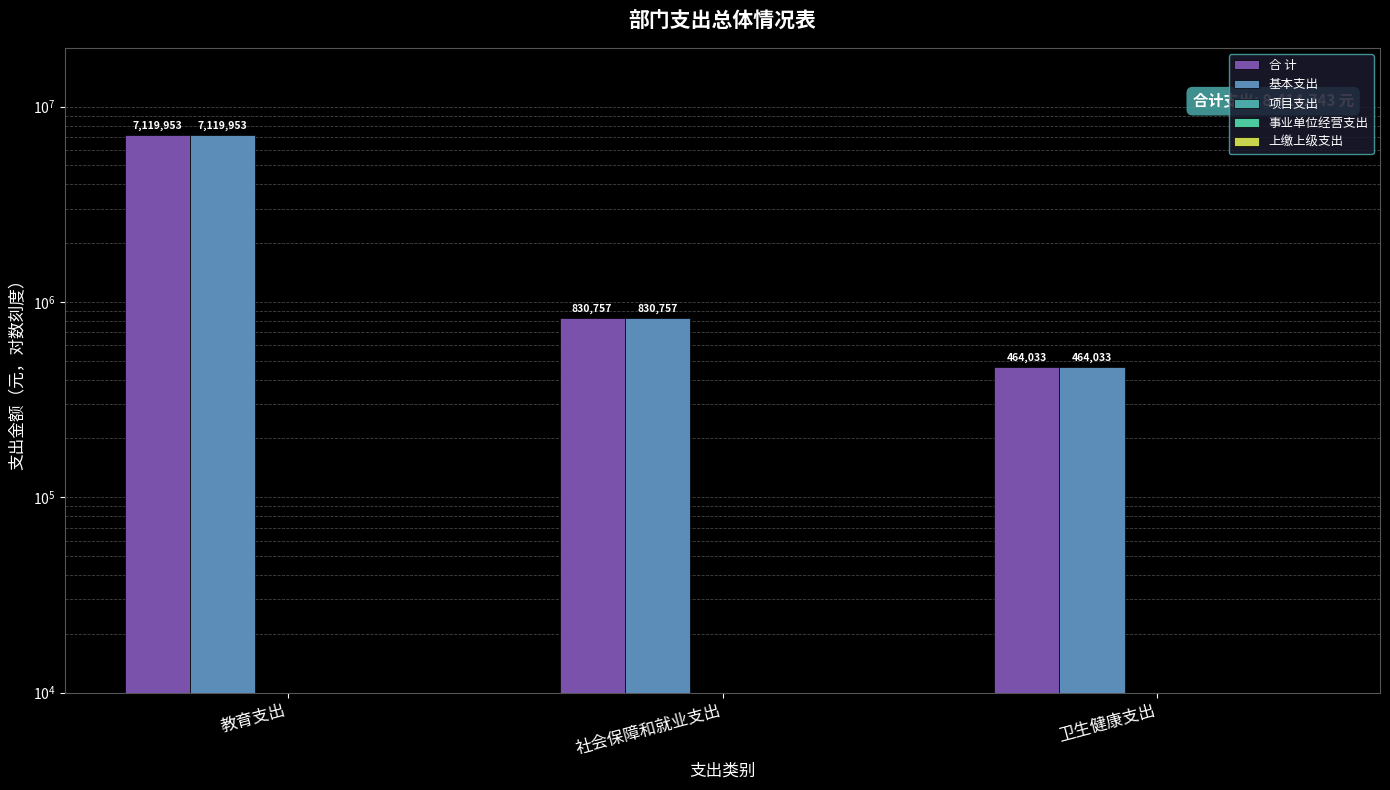

True or false: 事业单位经营支出 has a value of 0 at 社会保障和就业支出.

True